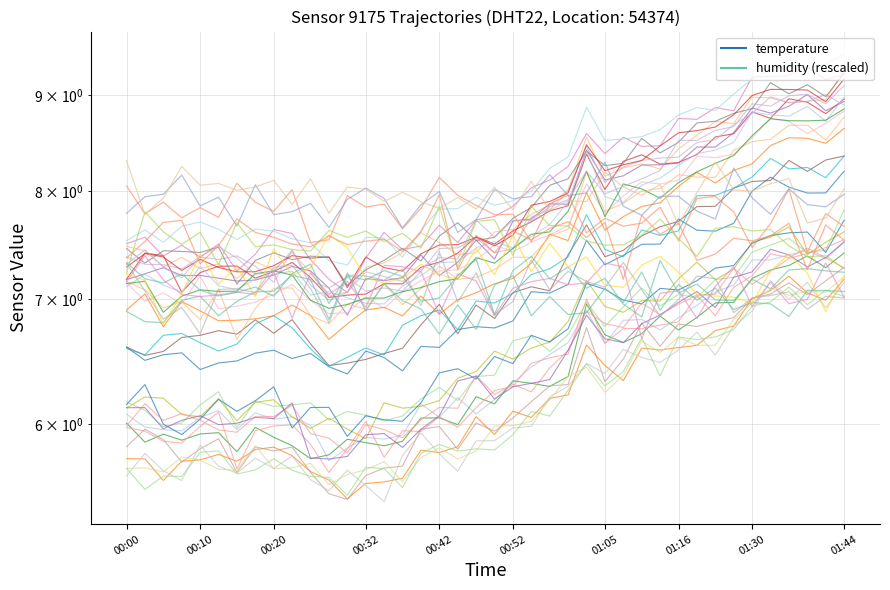

Is it true that the value at 01:05 is 15.2?

False